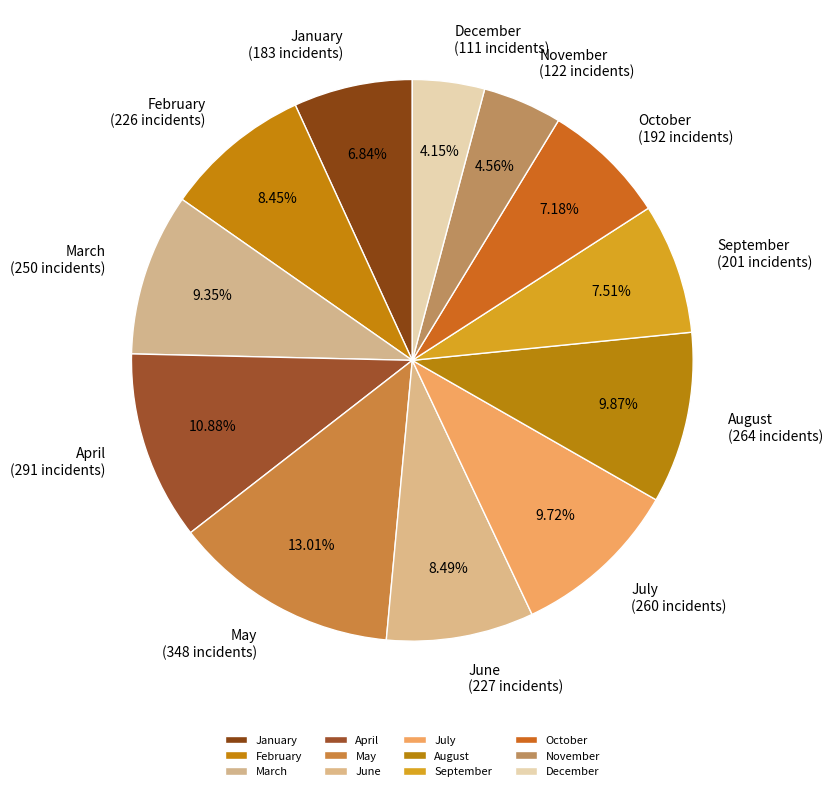

Does May represent more than half of the total?

No